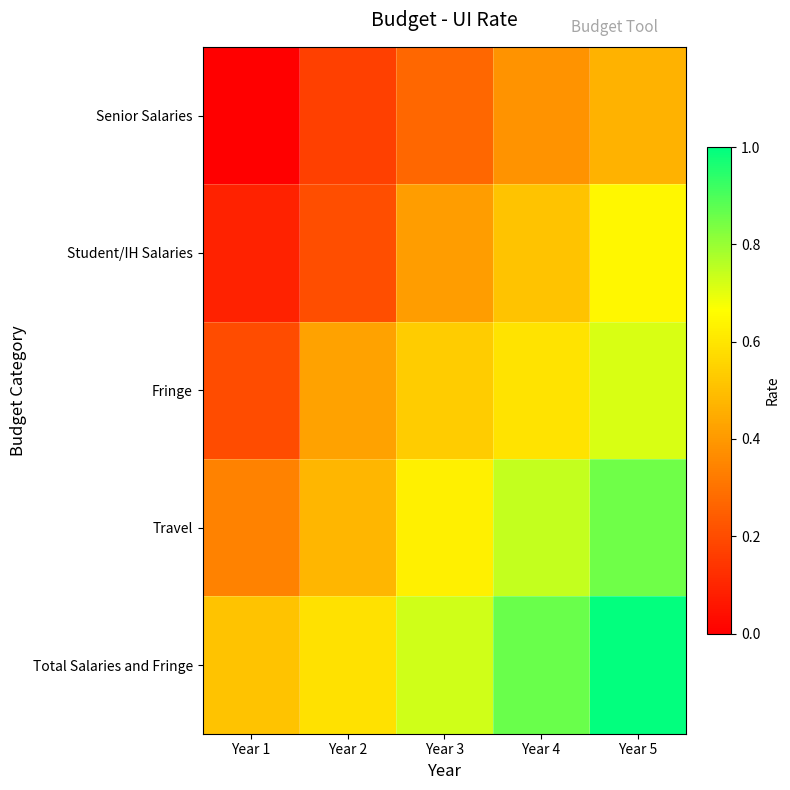

What is the total value across all series at Year 2?

1.9